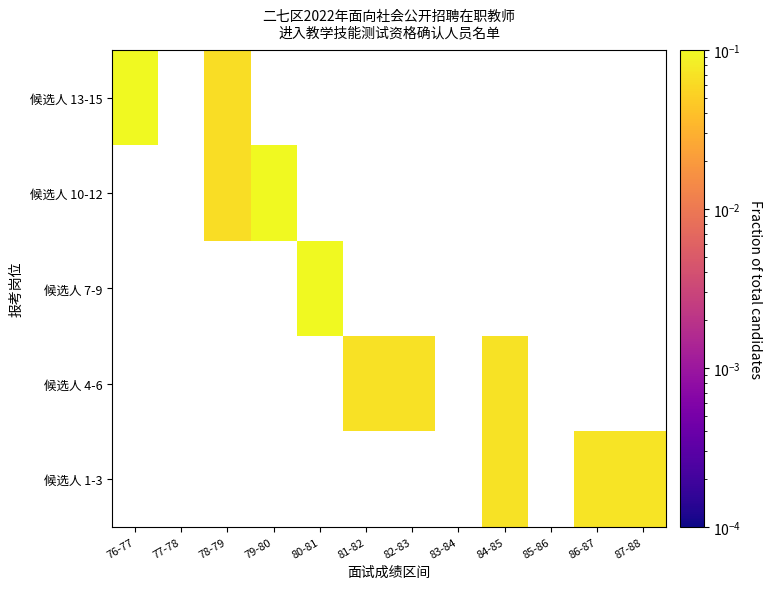

How many series are shown in this chart?

5